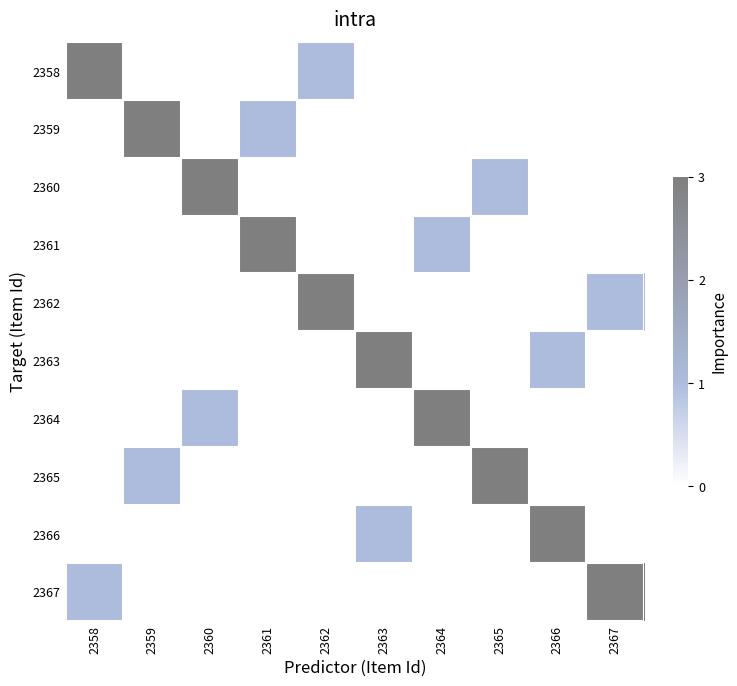

How many data points does each series have?

10